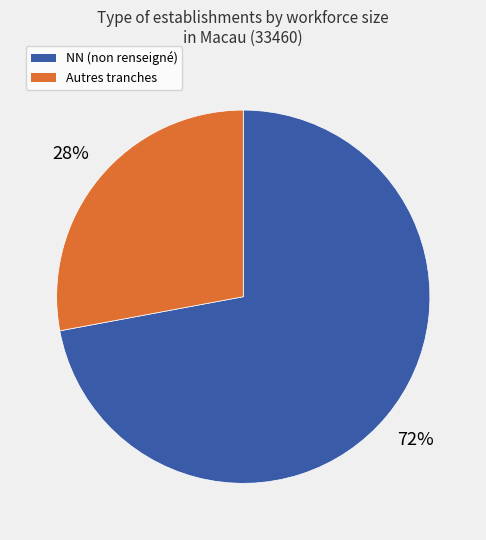

True or false: NN (non renseigné) accounts for 80% of the total.

False